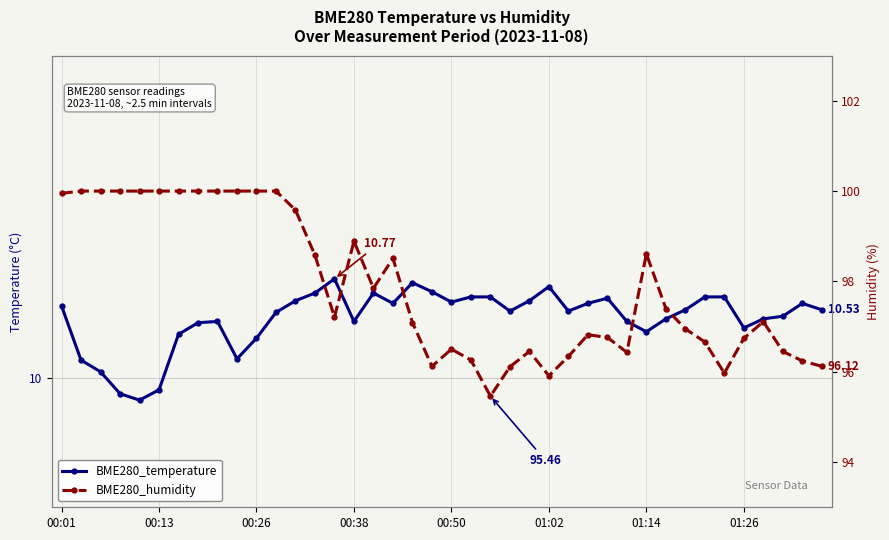

What is the difference between the maximum and minimum values in the BME280_temperature series?

0.9